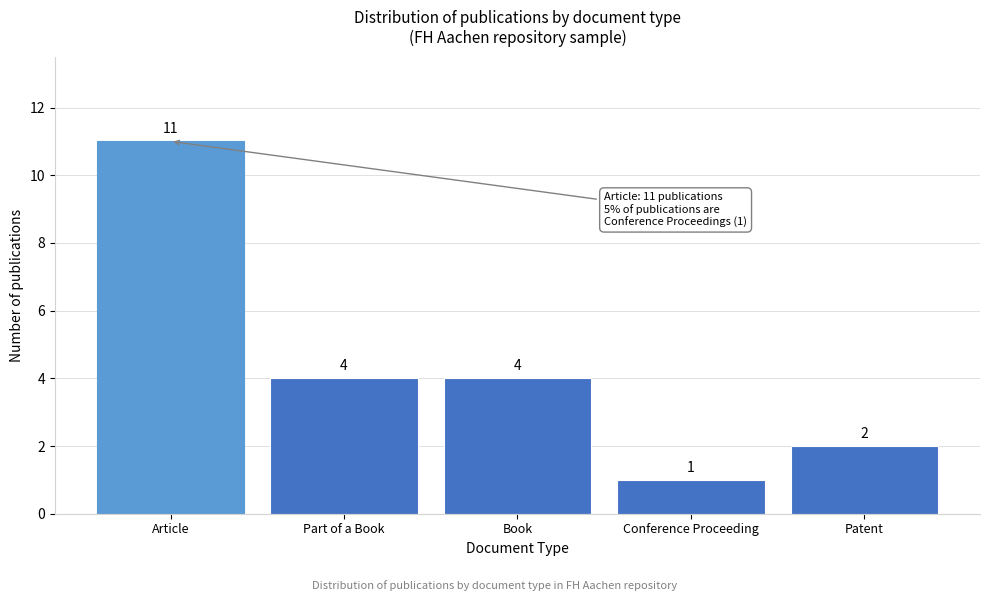

Reading right to left, extract all data points from this chart.

2	1	4	4	11